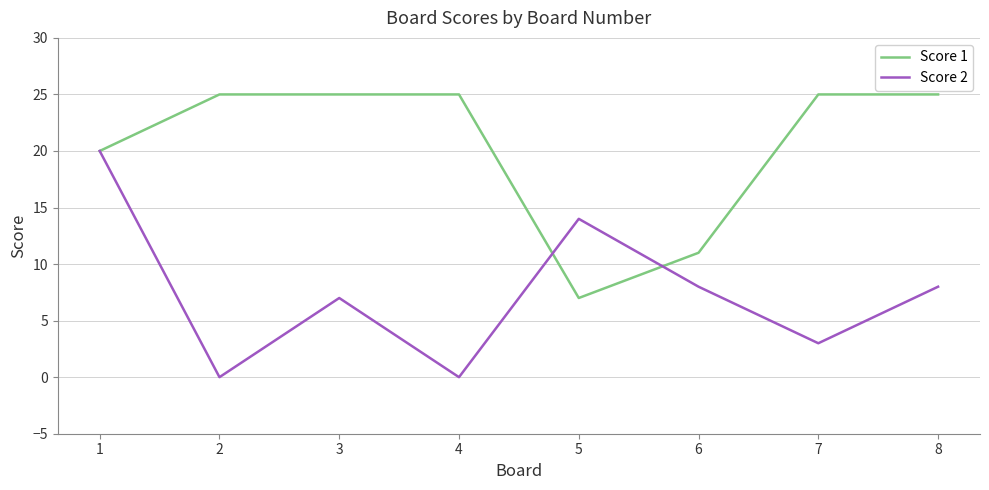

Rank the series by their maximum value, from lowest to highest.

Score 2, Score 1